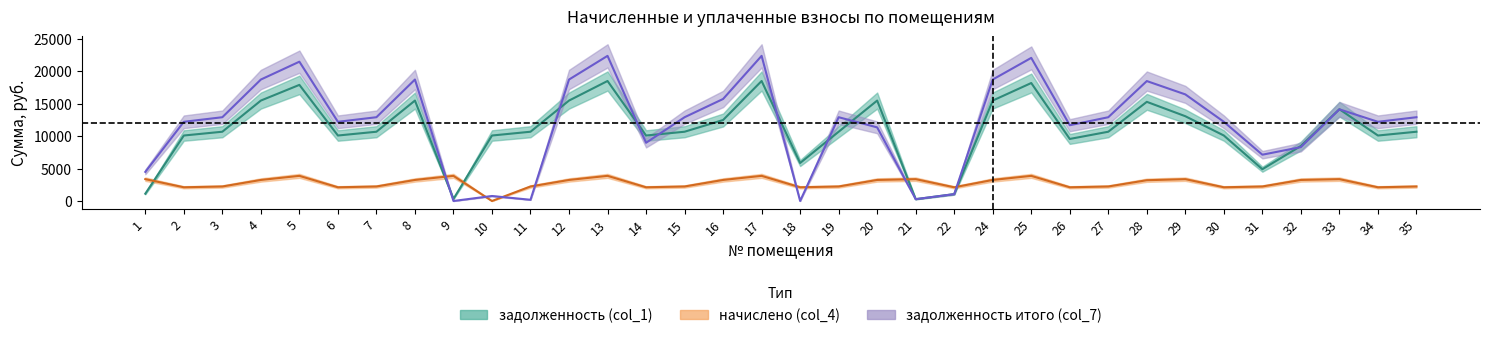

At which category does задолженность (col_1) reach its first local peak?

5